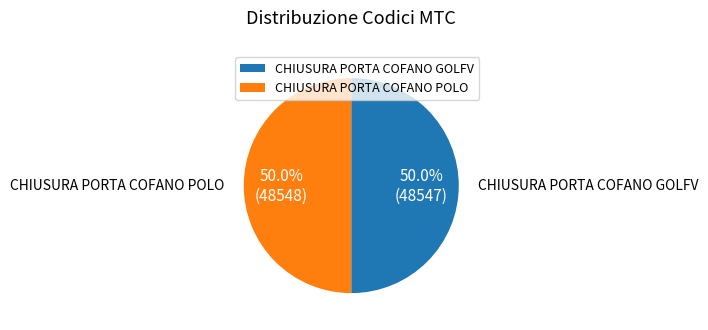

Approximately how many times larger is the value at CHIUSURA PORTA COFANO GOLFV compared to CHIUSURA PORTA COFANO POLO?

1.0